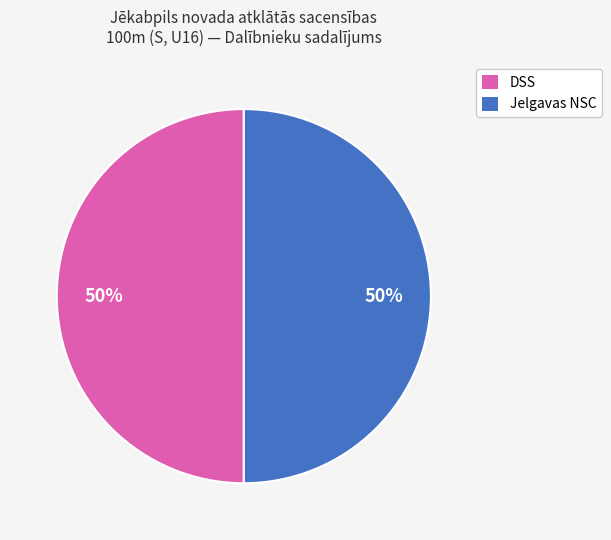

To the nearest percent, what is the average slice percentage?

50%